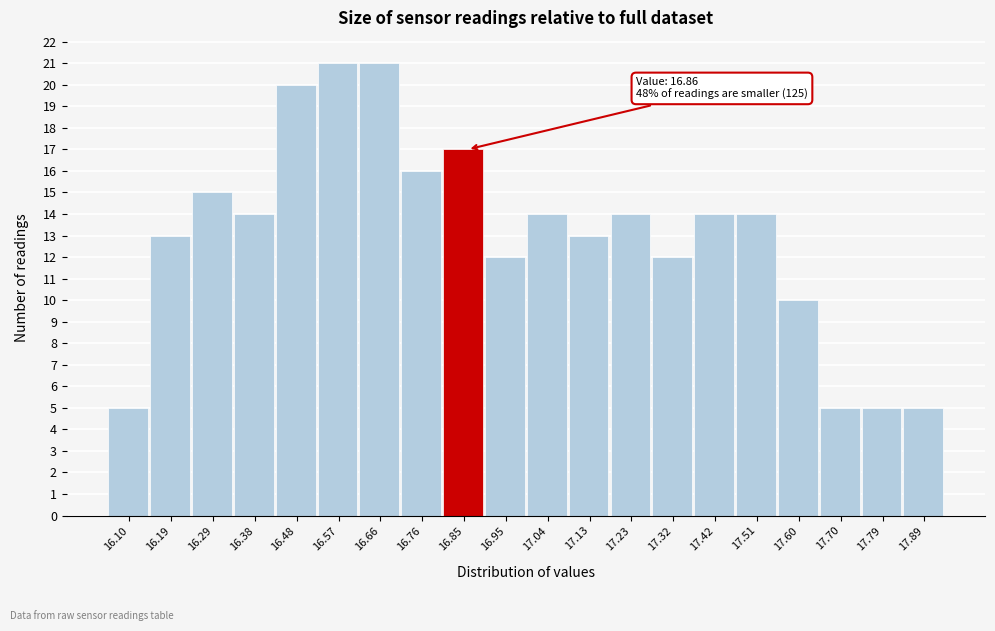

Reading left to right, transcribe all the data shown in this chart.

5	13	15	14	20	21	21	16	17	12	14	13	14	12	14	14	10	5	5	5